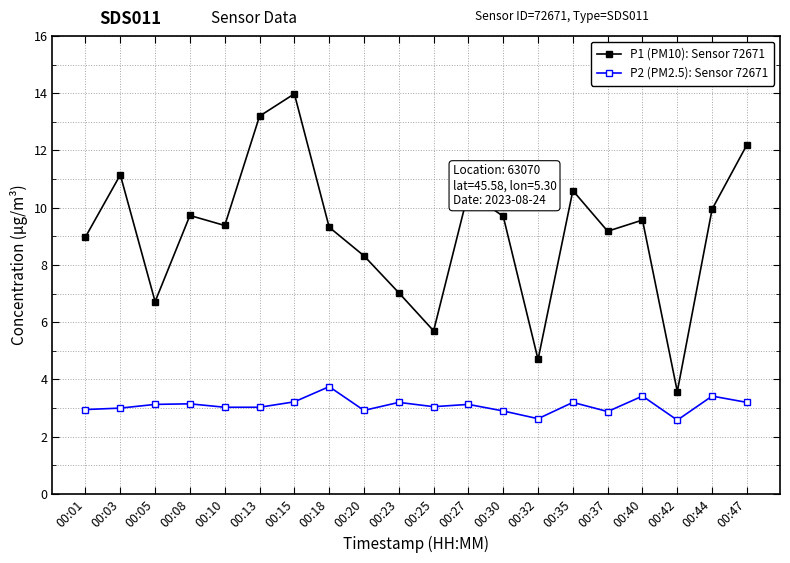

What is the average value of the P2 (PM2.5): Sensor 72671 series?

3.1